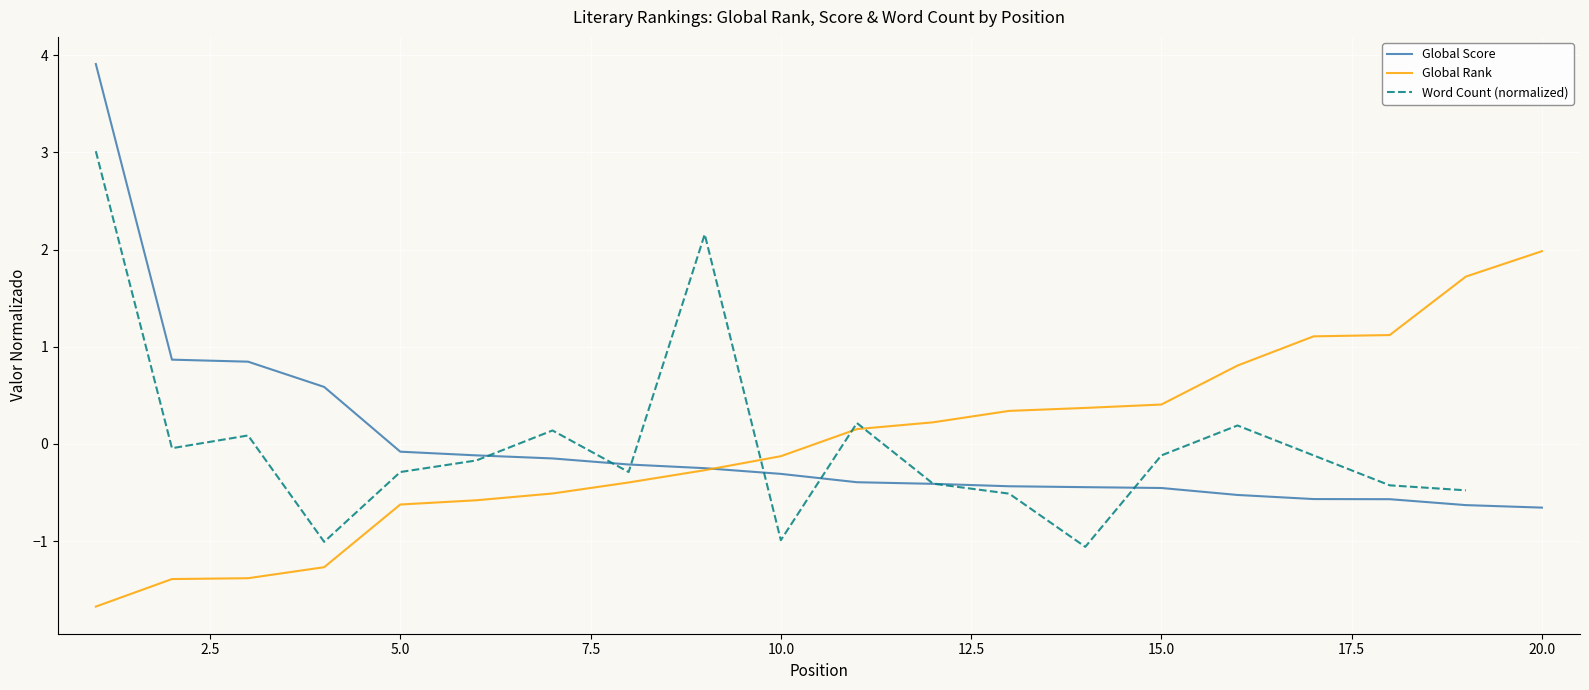

After their last crossing, which series has the higher values: Global Score or Global Rank?

Global Rank